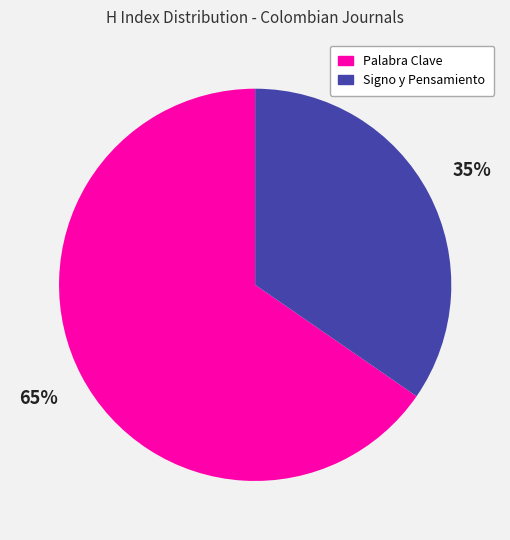

To the nearest percent, what is the combined percentage of Signo y Pensamiento and Palabra Clave?

100%